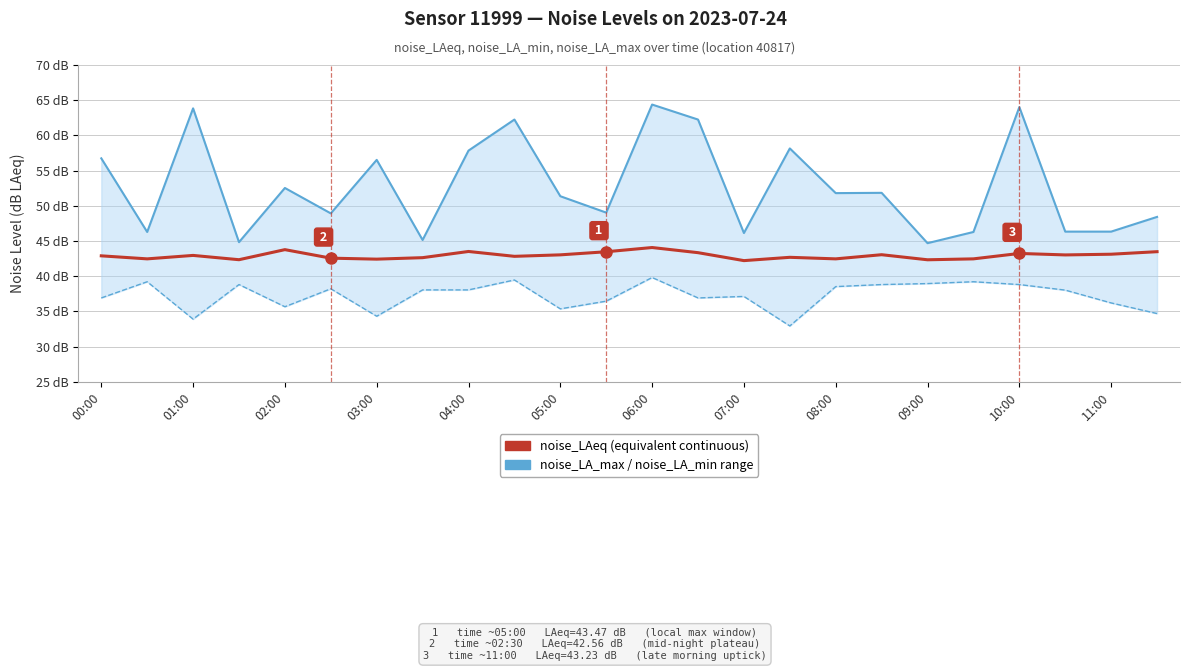

List the labels in order of noise_LAeq (equivalent continuous) value, largest first.

12, 04:00, 08:00, 23, 11:00, 13, 20, 22, 17, 10:00, 21, 02:00, 00:00, 09:00, 15, 07:00, 05:00, 01:00, 16, 19, 06:00, 03:00, 18, 14